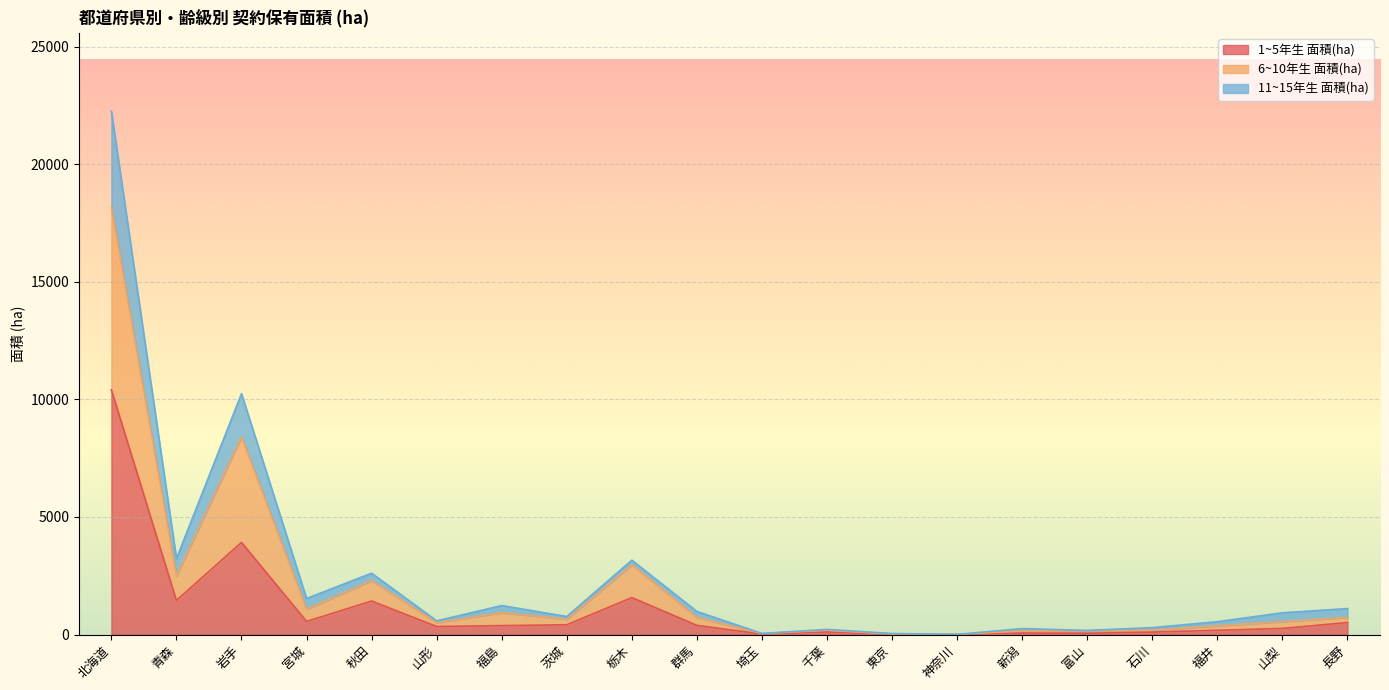

Where is the first local maximum for 1~5年生 面積(ha)?

岩手